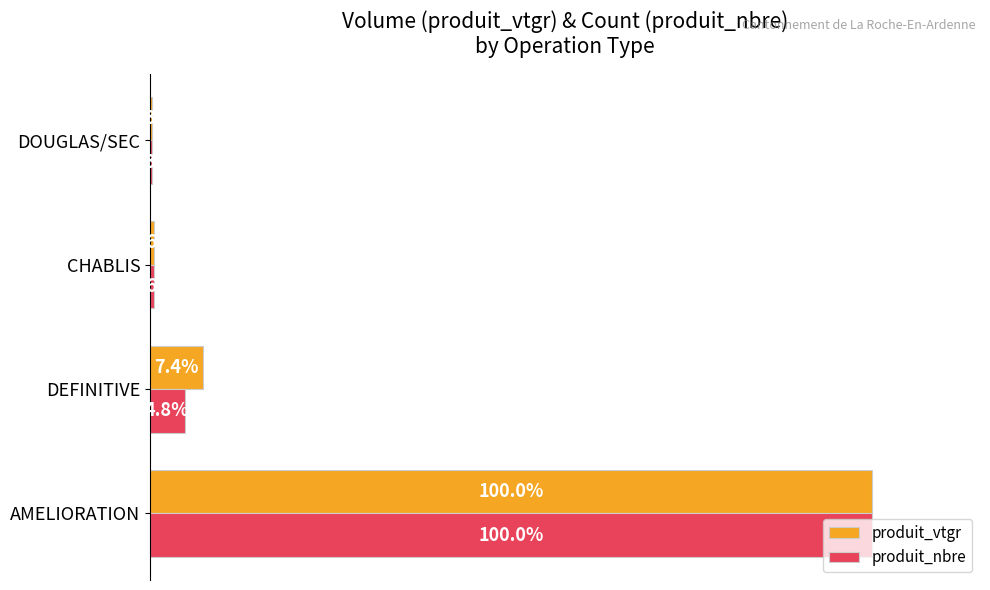

Which category has the highest value across all series?

AMELIORATION